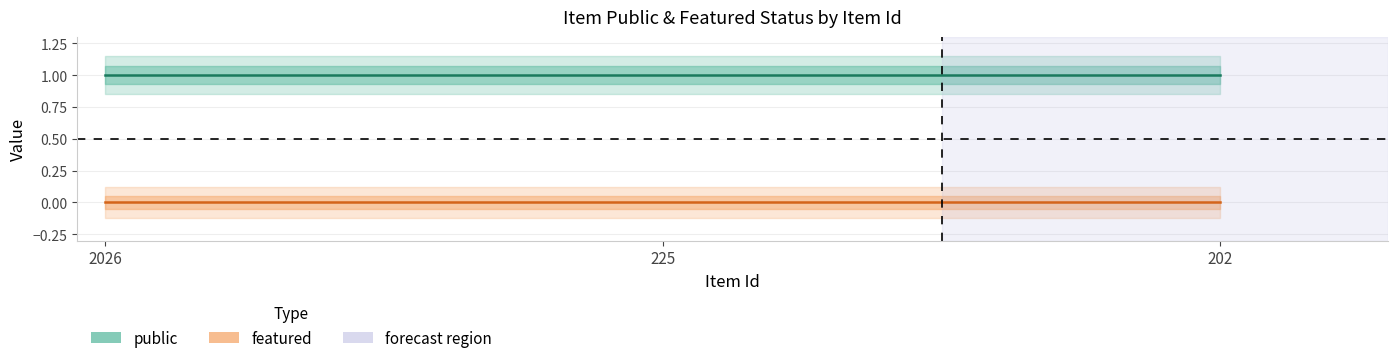

Where is public nearest to the value 1?

2026